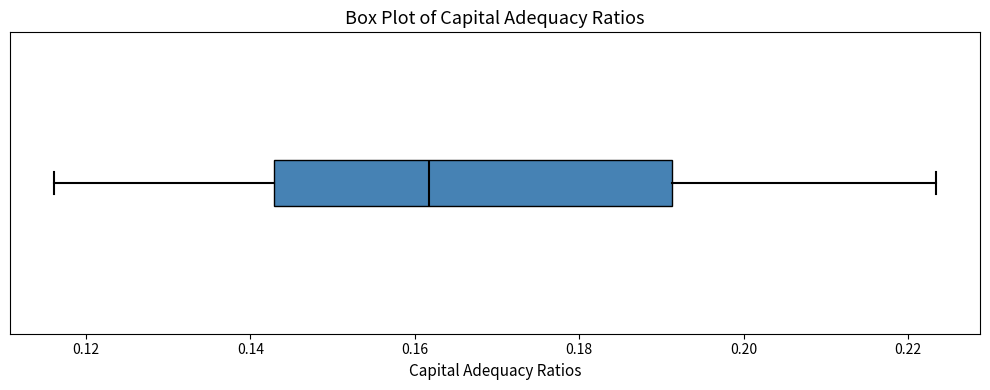

Where does the median line of the box sit on the x-axis? The values are not printed on the chart, so give them approximately, as read against the axis.

0.162